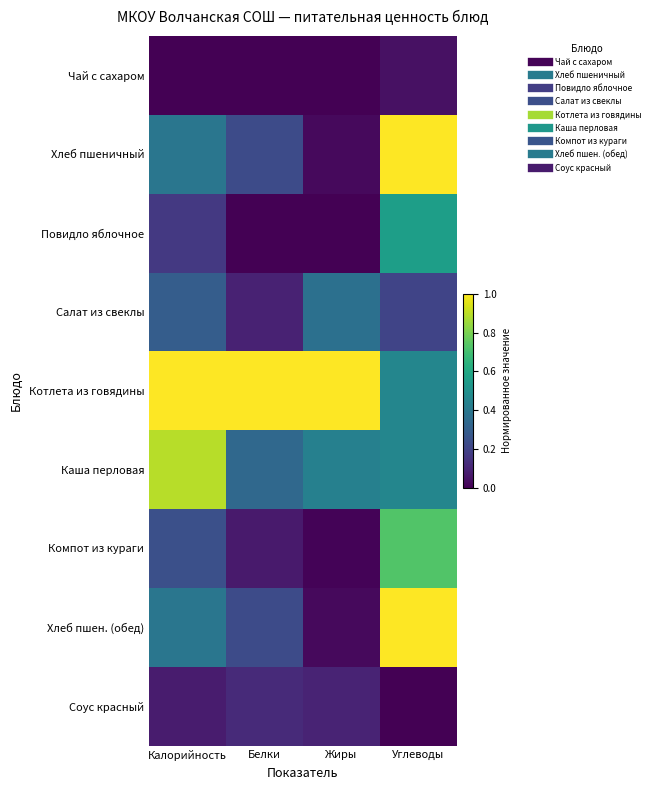

How many categories are shown in the chart?

4